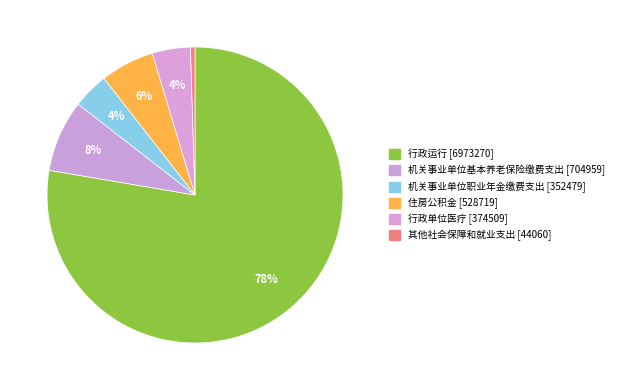

Is it true that 行政运行 is 78% of the pie?

True